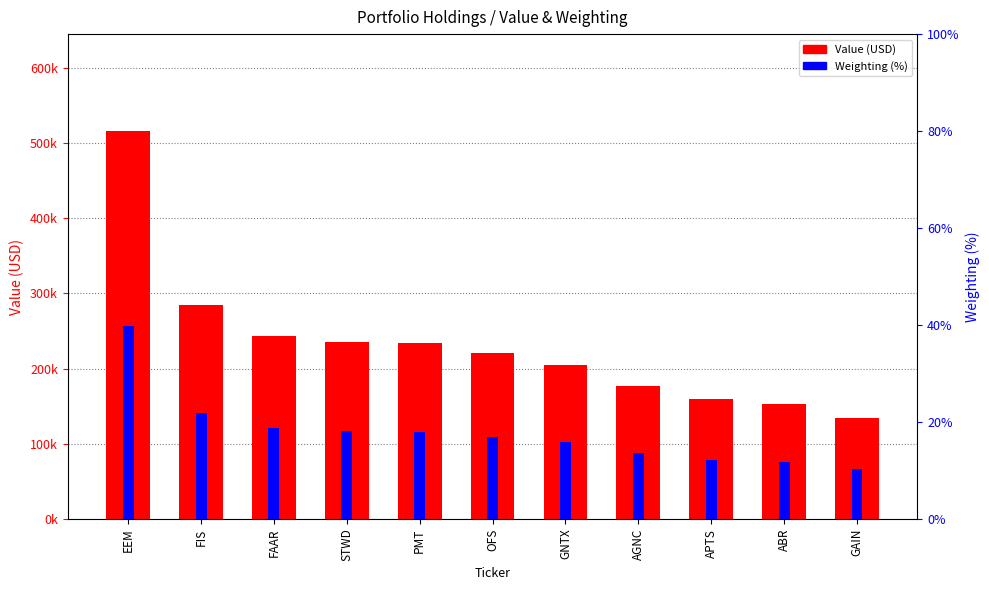

Between GNTX and FAAR, which is larger?

FAAR